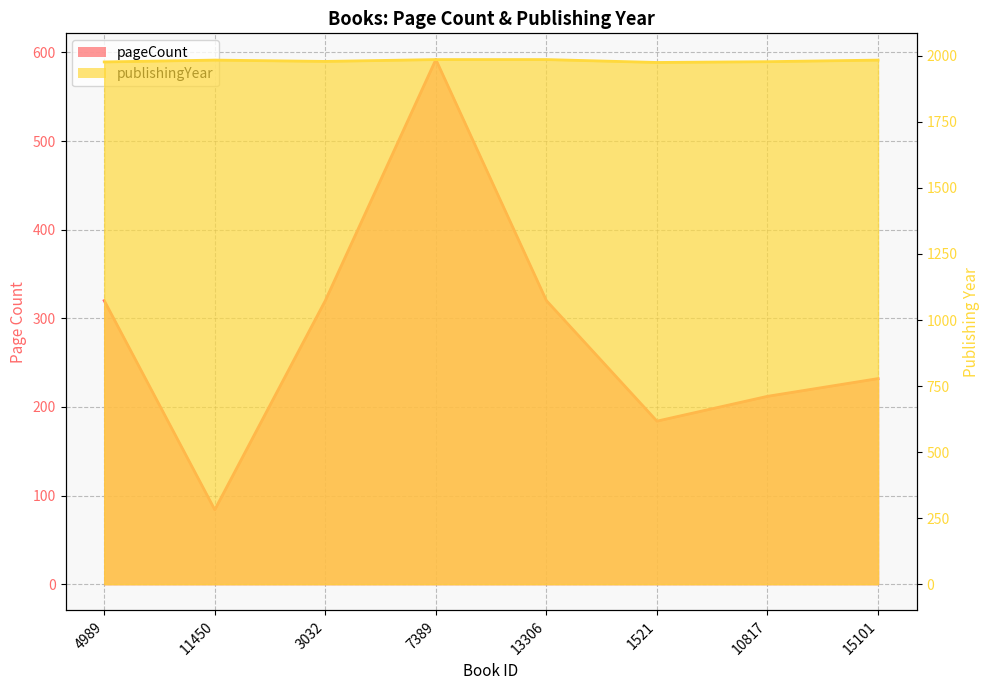

What is the average value of the publishingYear series?

1981